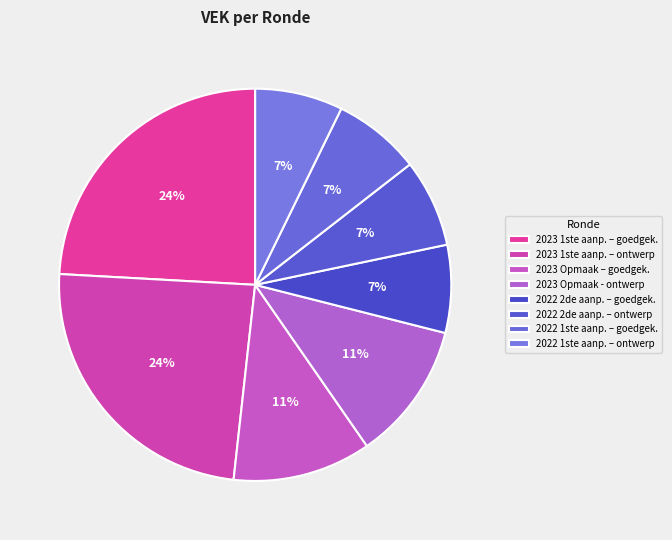

How many segments does this pie chart have?

8